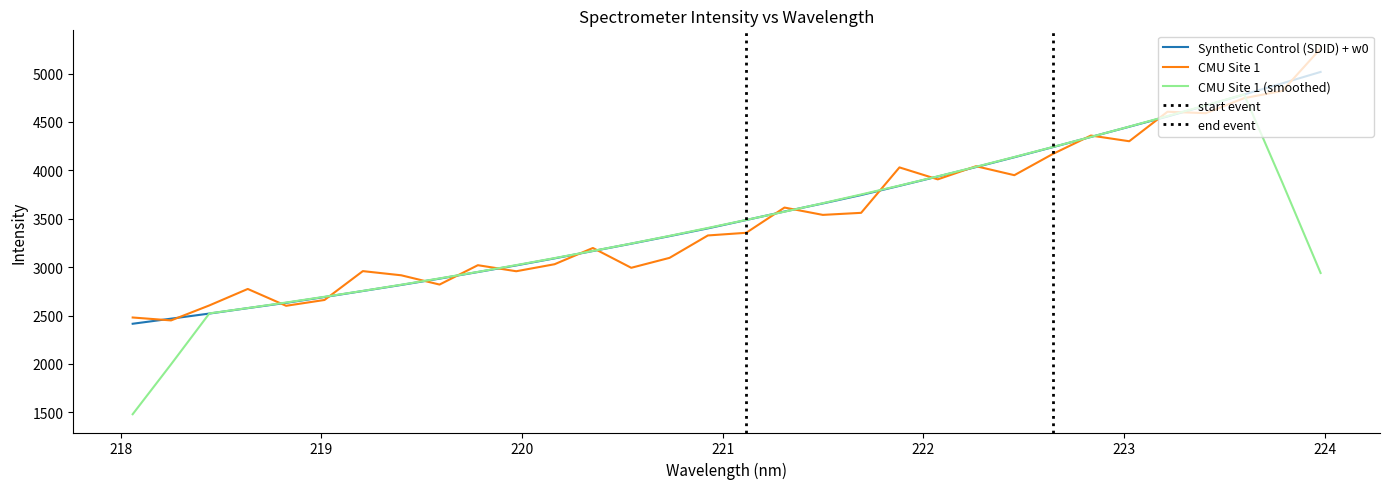

Which series has the widest spread of values?

CMU Site 1 (smoothed)